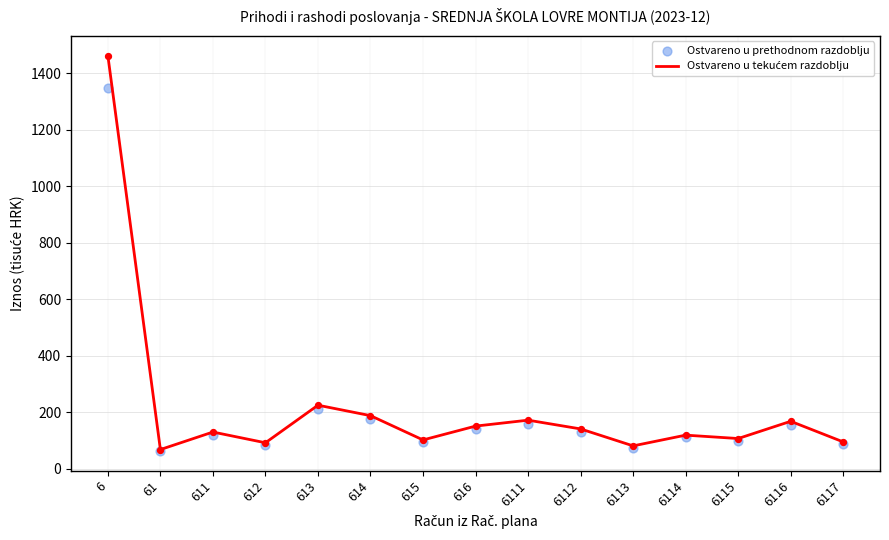

What is the total value across all series at 6114?

231.0